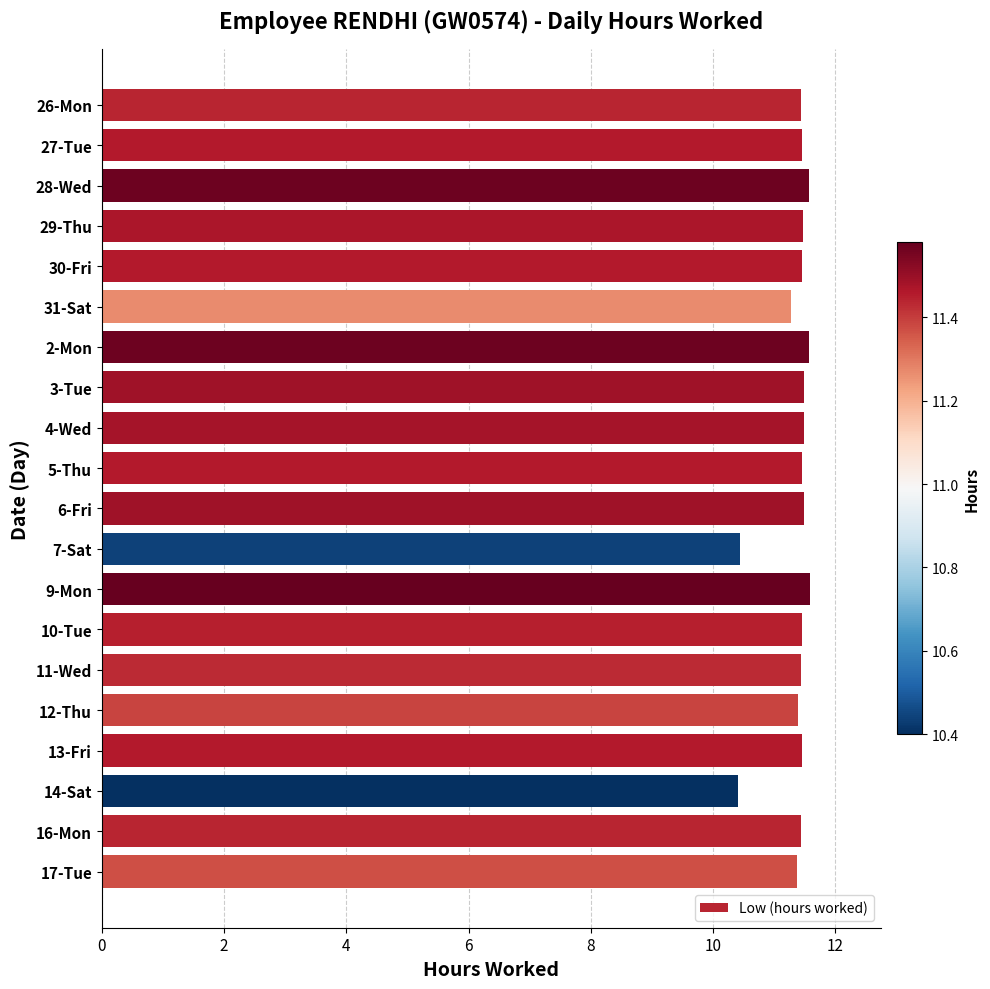

True or false: the data shows 11.3 at 31-Sat.

True